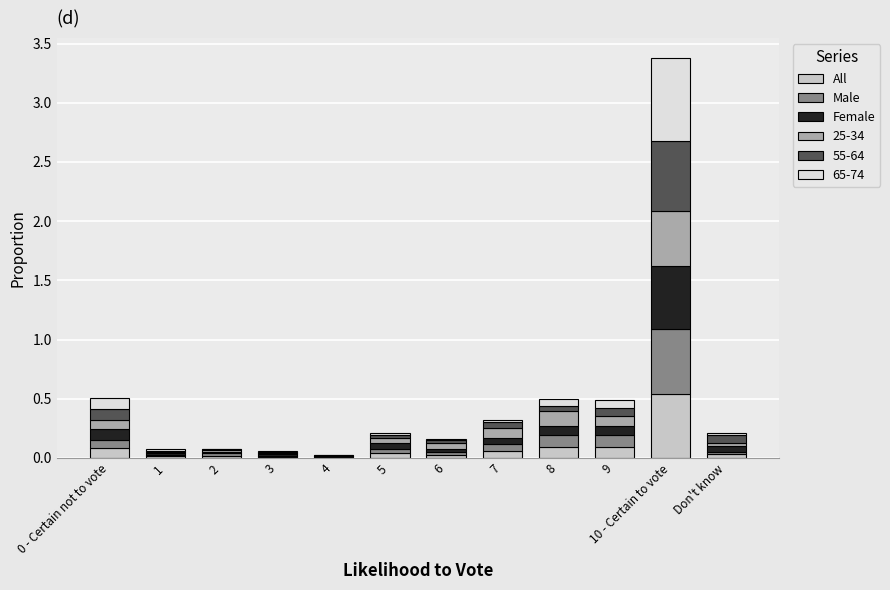

At which category is the sum across all series the highest?

10 - Certain to vote